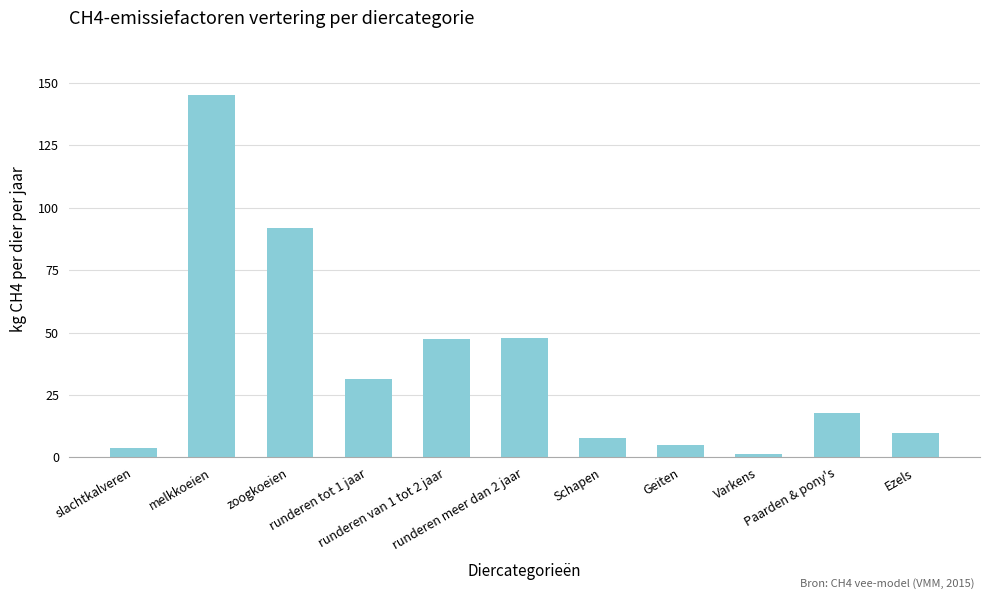

What is the difference between the second highest and second lowest values?

88.0